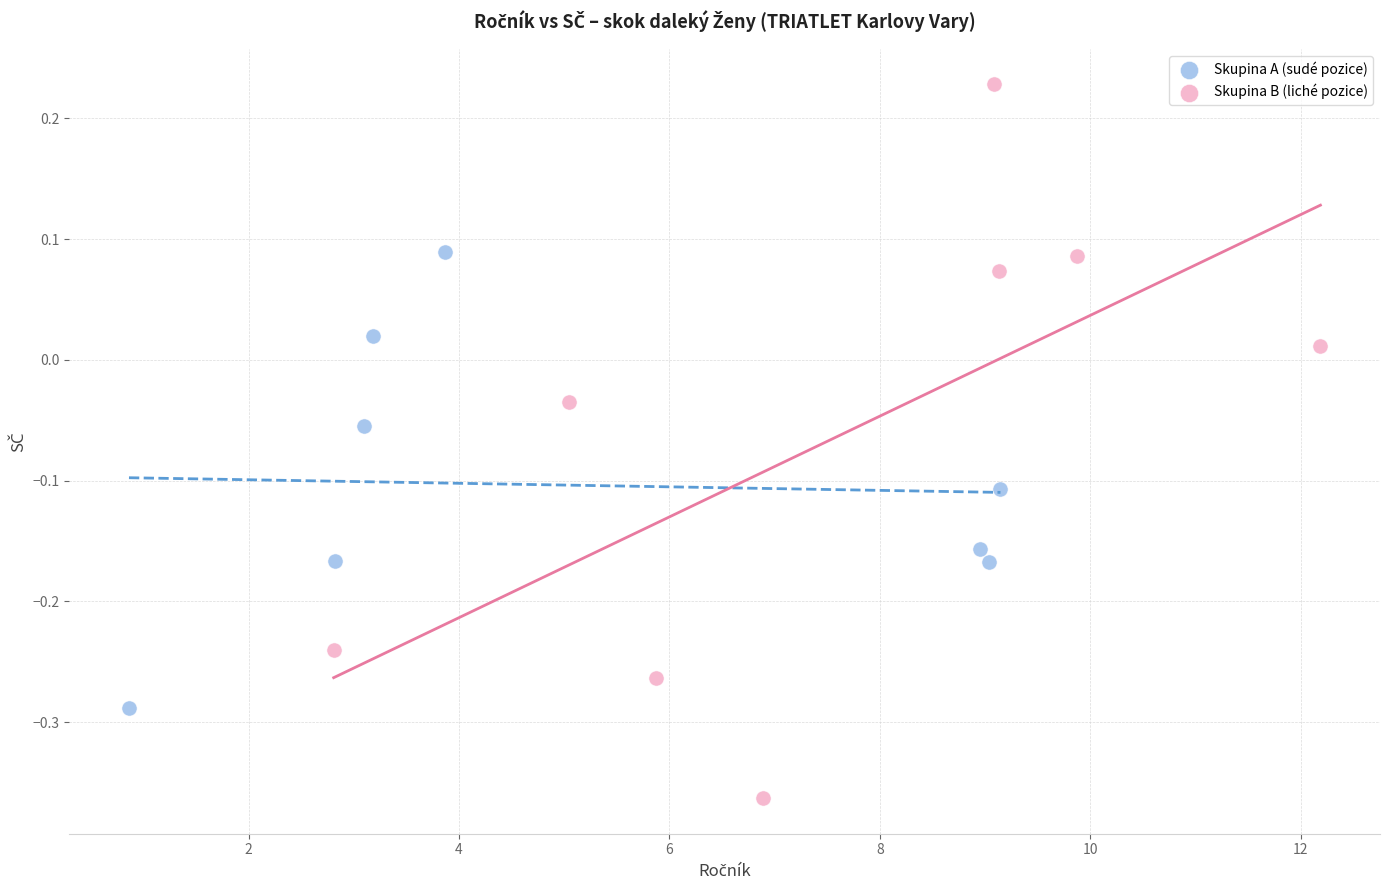

Which series has the largest Y range (max minus min)?

Skupina B (liché pozice)